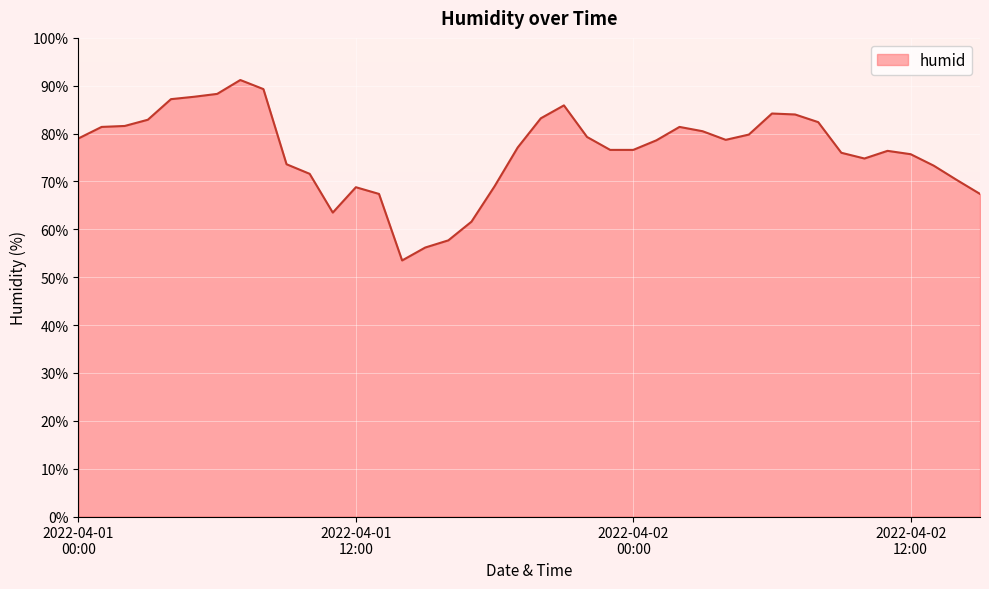

Is it true that the value at 2022-04-02 04:00 is 109.4?

False